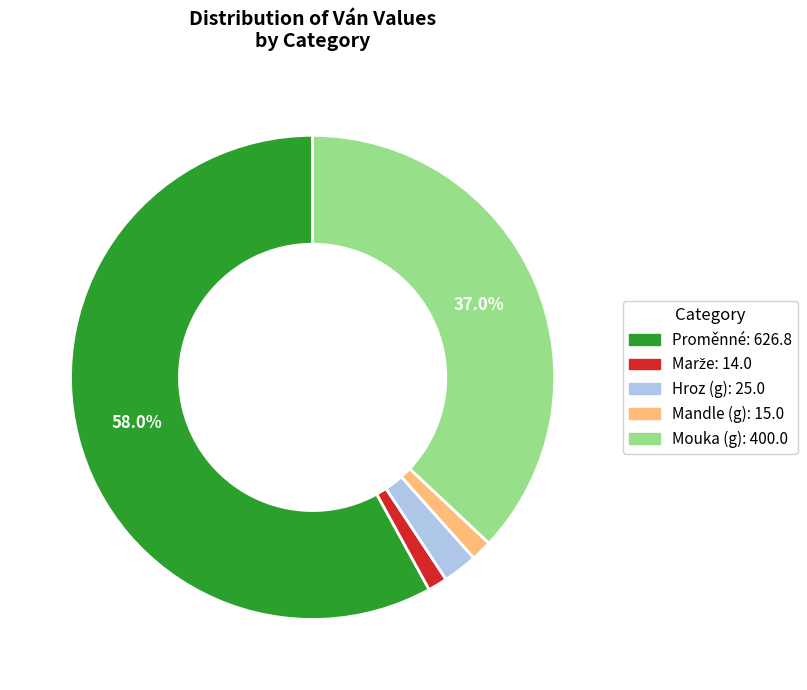

How many segments does this pie chart have?

5